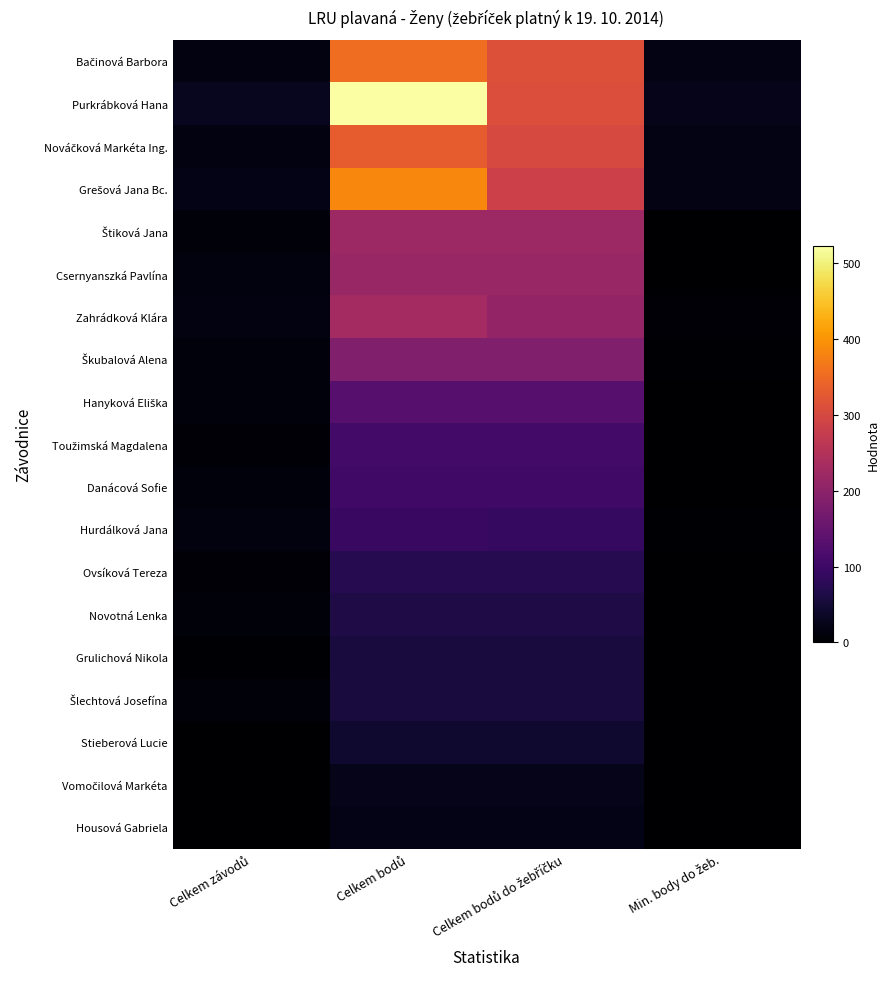

At which category does the chart reach its peak across all series?

Celkem bodů